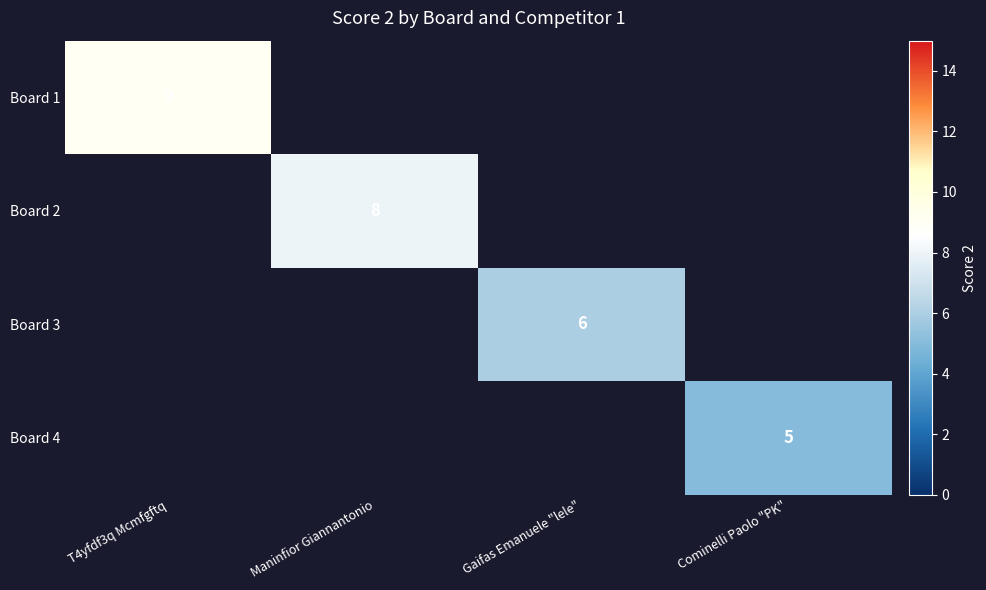

True or false: Board 2 has a value of 8 at Maninfior Giannantonio.

True